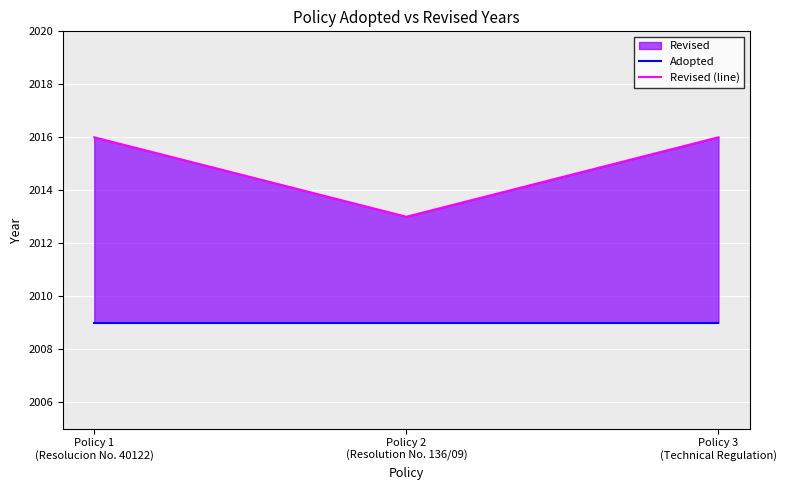

At which category does the chart reach its peak across all series?

Policy 1
(Resolucion No. 40122)